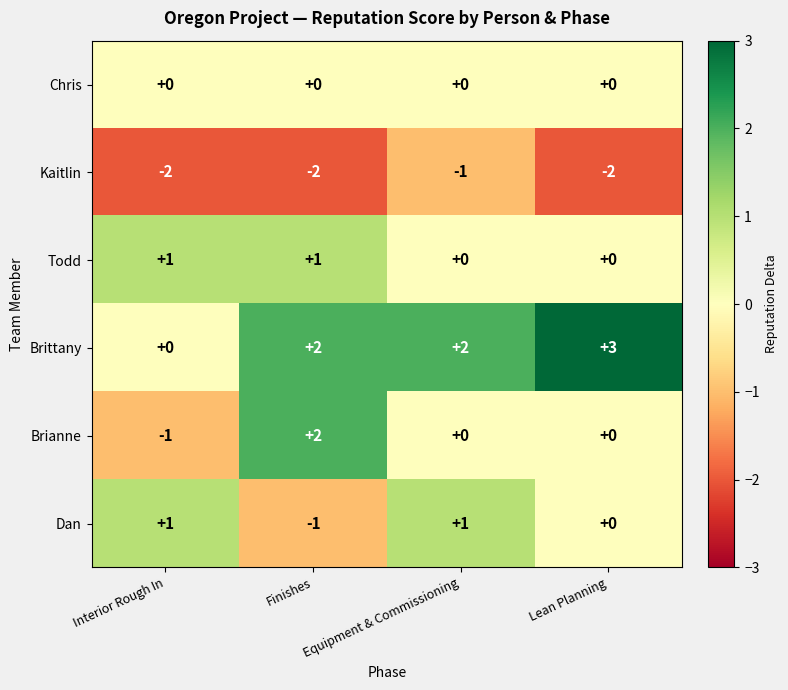

Is it true that Brianne equals 1 at Equipment & Commissioning?

False